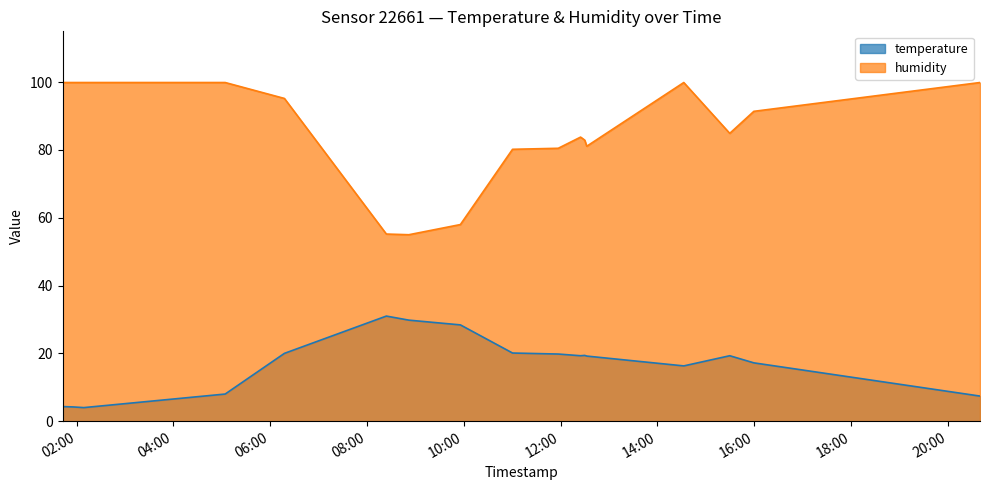

True or false: humidity and temperature intersect in this chart.

False